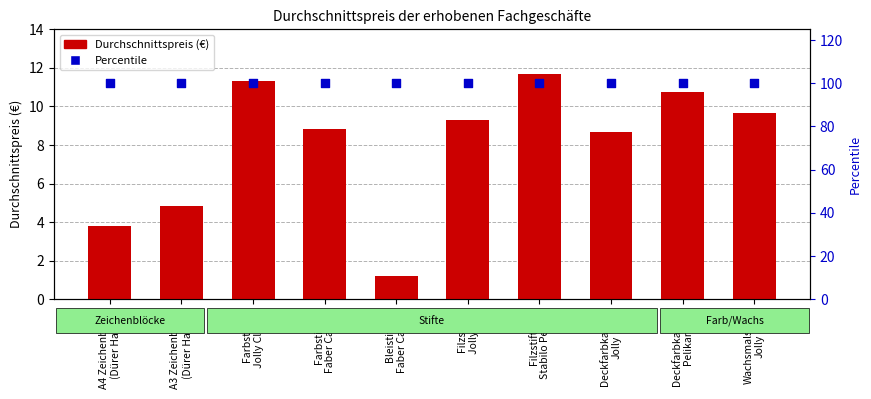

Which series contains the lowest Y value?

Durchschnittspreis